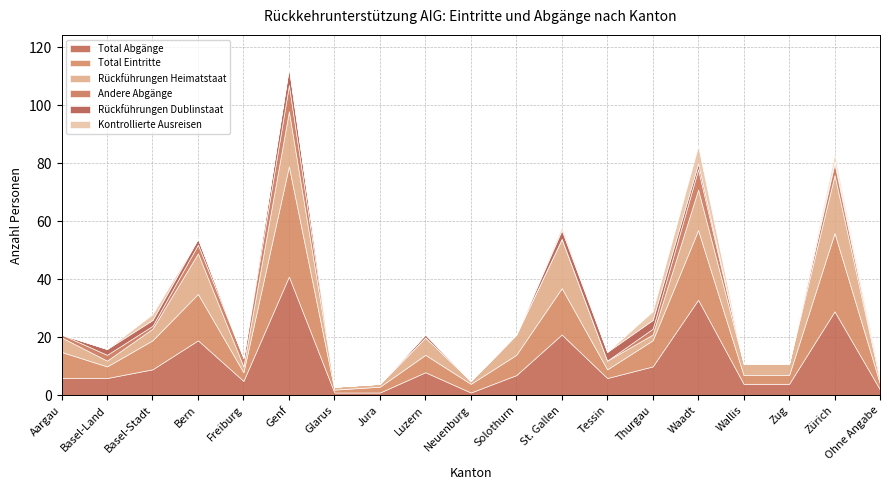

List the series in order of their peak value, lowest first.

Rückführungen Dublinstaat, Kontrollierte Ausreisen, Andere Abgänge, Rückführungen Heimatstaat, Total Eintritte, Total Abgänge